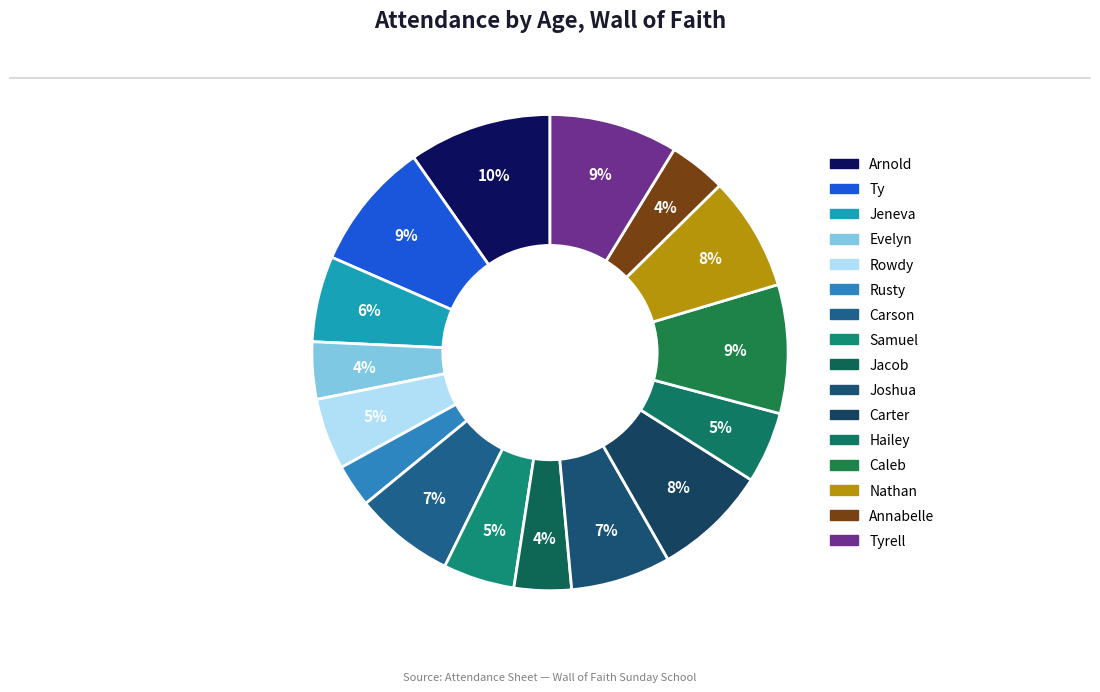

Count the number of slices in the pie.

16